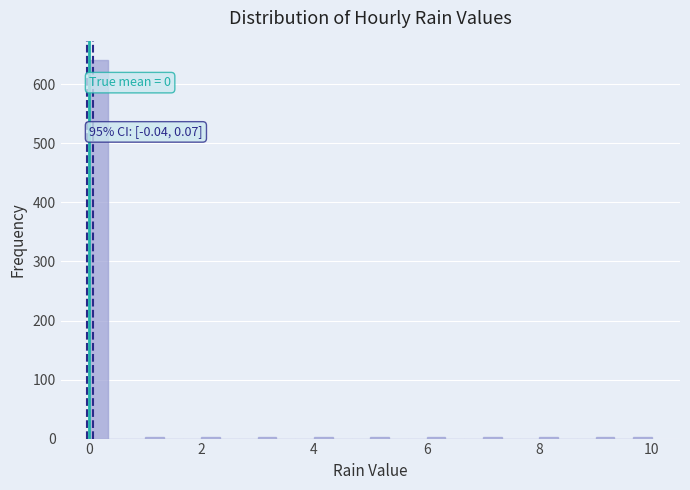

Read against the x-axis, roughly where is the centre of the tallest bar?

0.2